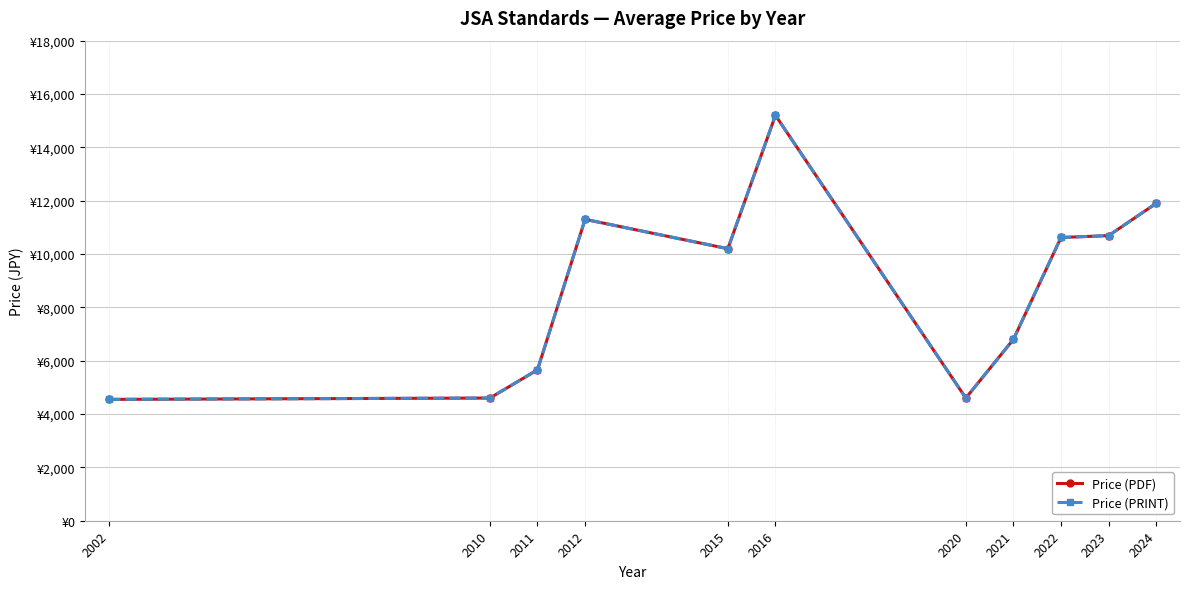

What is the difference between the maximum and minimum values in the Price (PDF) series?

10650.0